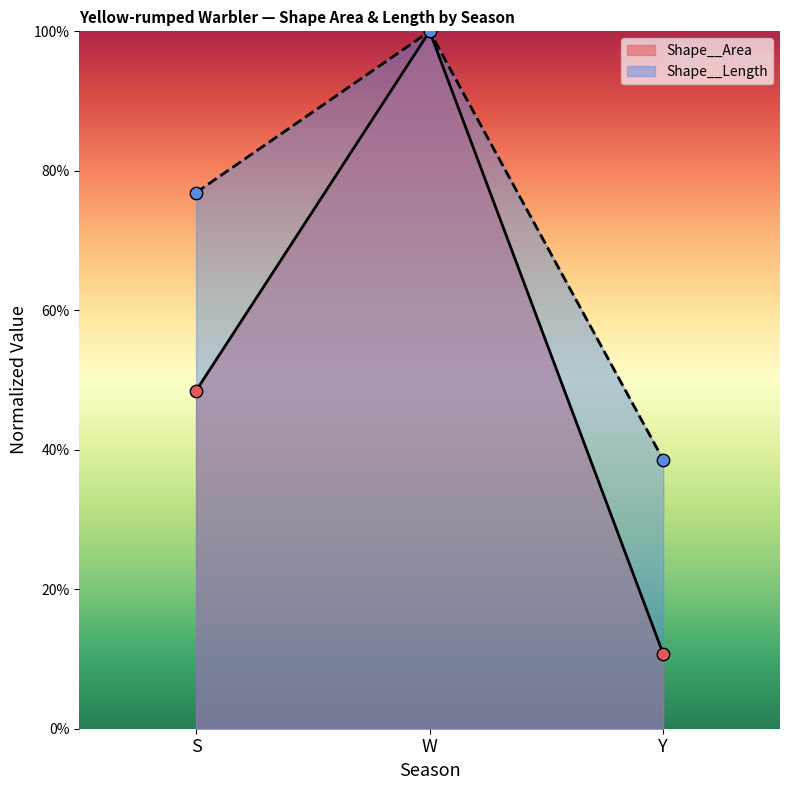

What are all the series names shown in the legend?

Shape__Area, Shape__Length